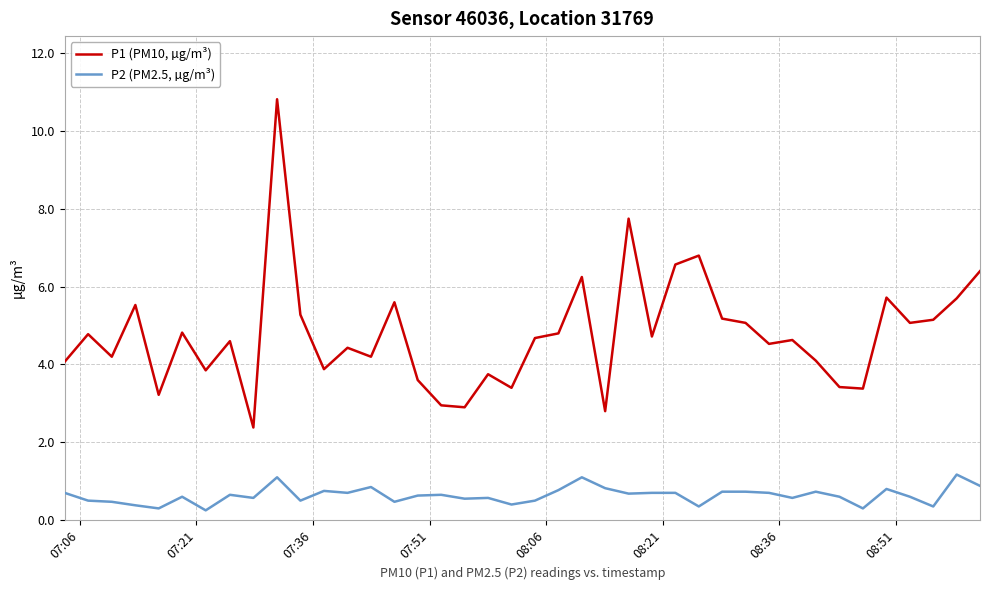

Does the chart have visible grid lines?

Yes